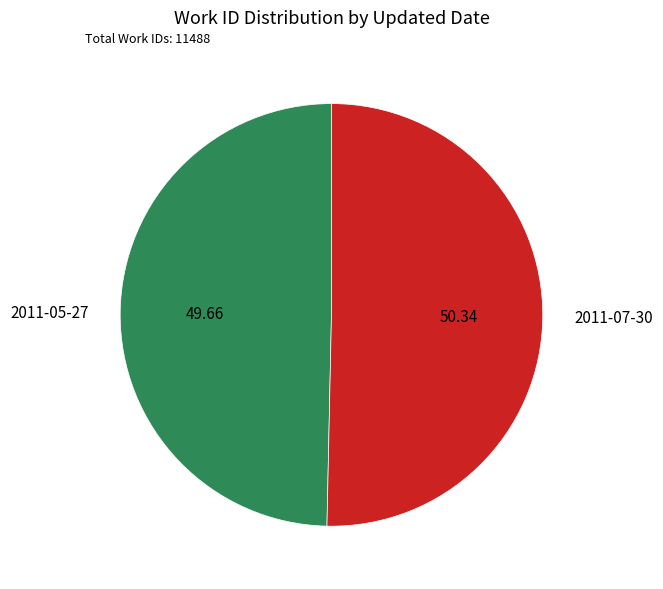

Which category has the smallest portion of the pie?

2011-05-27